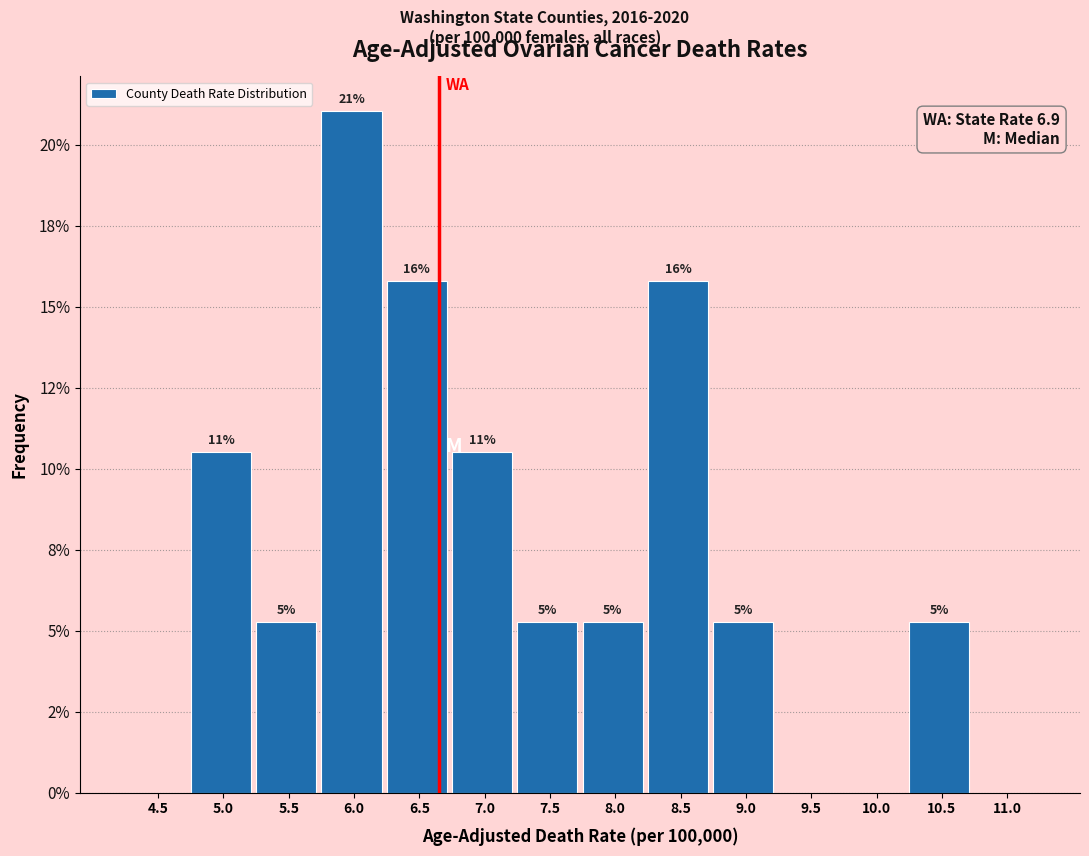

Are the bars horizontal?

No